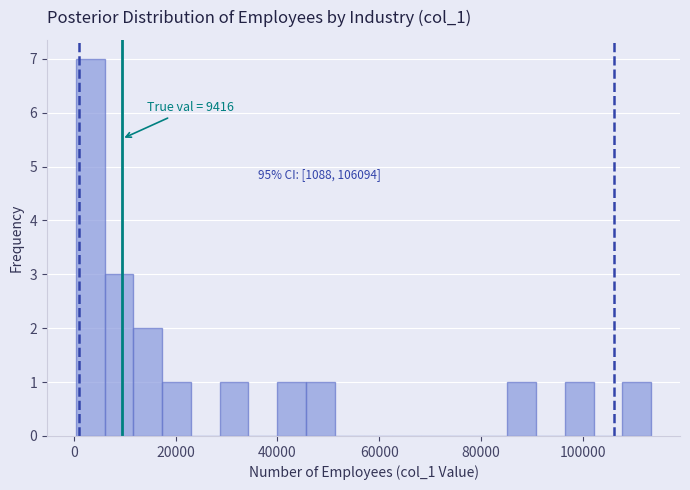

Around what value on the x-axis is the tallest bar? Give the approximate position of its centre, as read against the axis.

4000